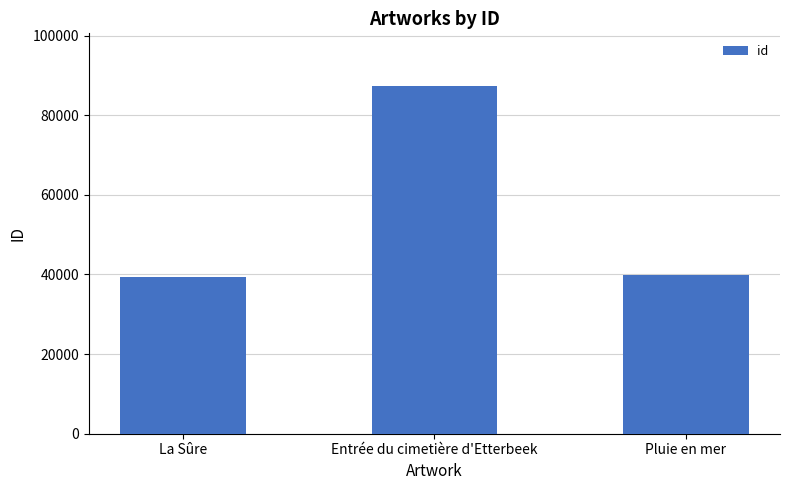

At which category does the chart reach its peak across all series?

Entrée du cimetière d'Etterbeek